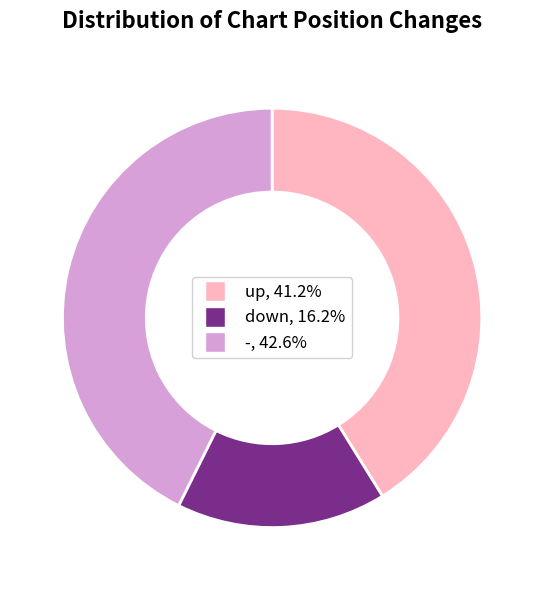

True or false: up accounts for 28% of the total.

False